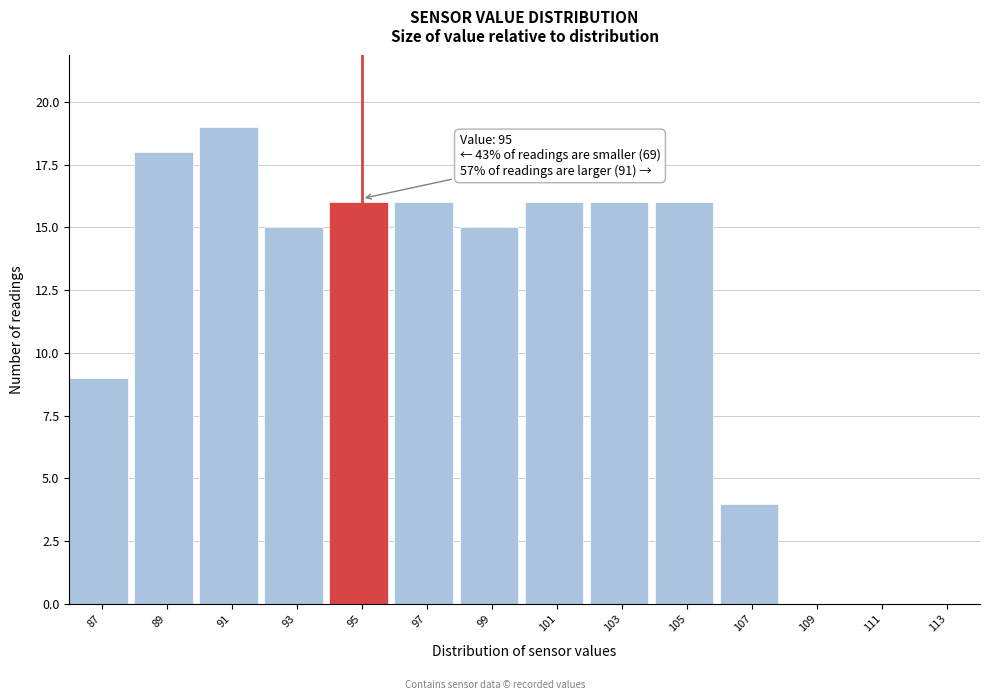

Over which range of the x-axis is the bar tallest?

90 to 92